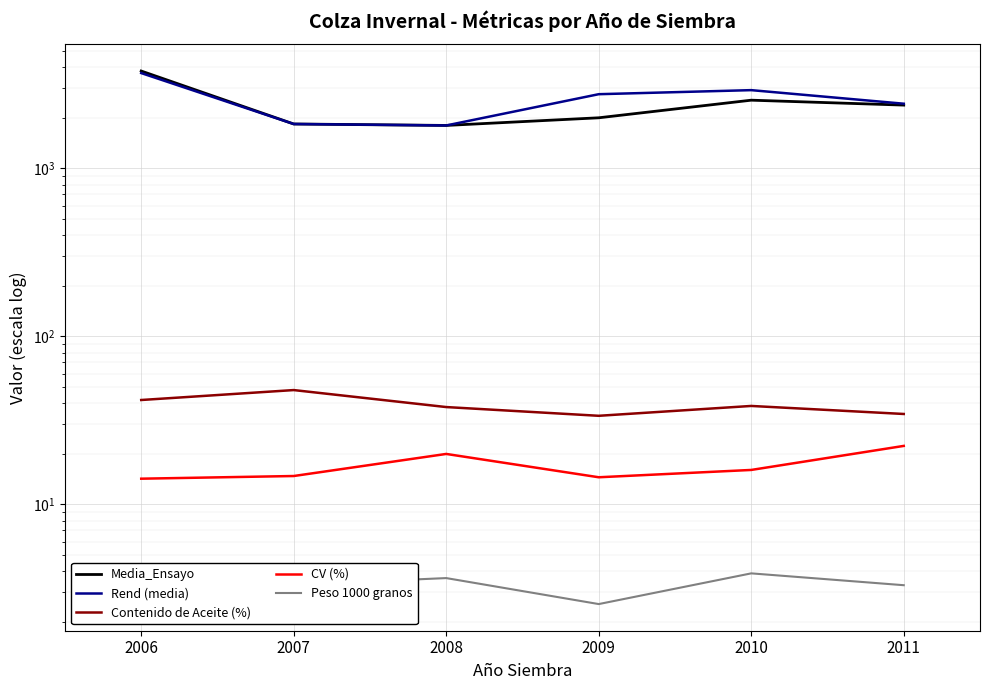

Reading left to right, list all the values displayed in this chart.

Media_Ensayo: 3797.0	1837.0	1801.0	2000.0	2546.0	2380.0
Rend (media): 3692.0	1837.0	1800.5	2763.7	2921.7	2426.0
Contenido de Aceite (%): 41.8	47.9	37.9	33.6	38.5	34.5
CV (%): 14.2	14.7	19.9	14.5	16.0	22.3
Peso 1000 granos: 3.6	3.3	3.6	2.5	3.9	3.3